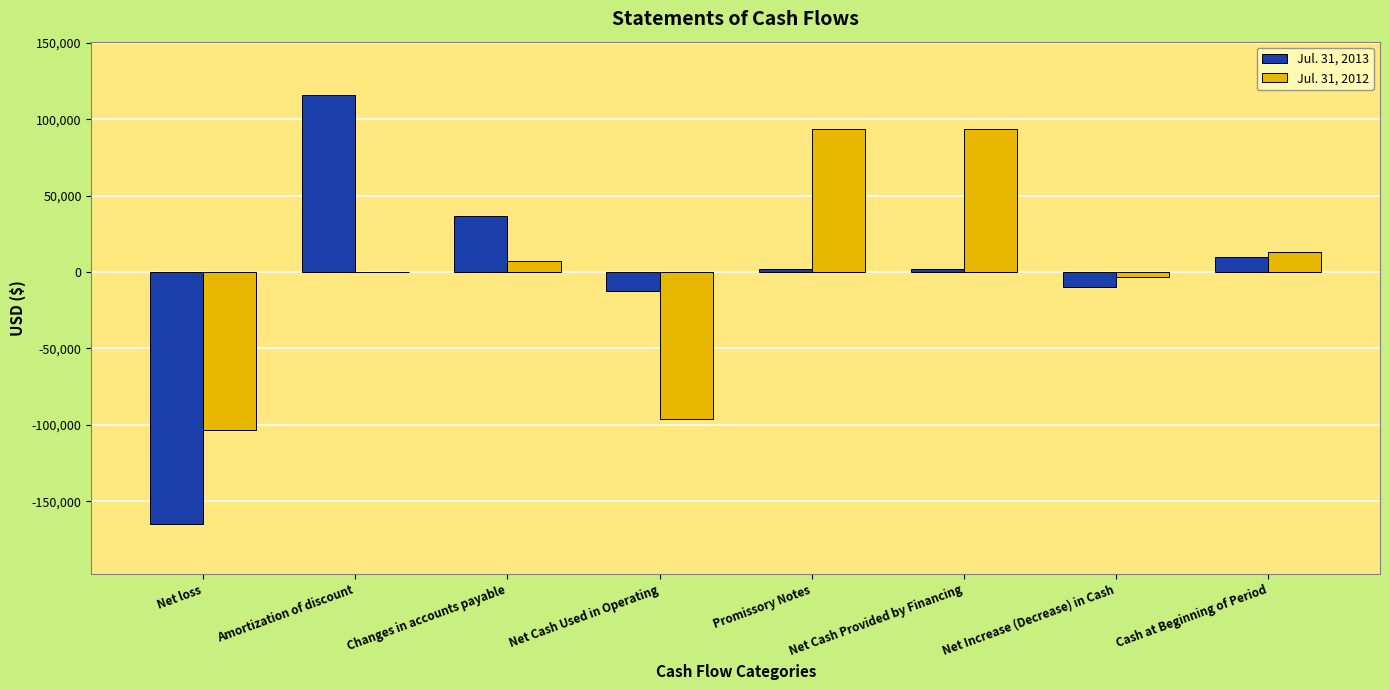

What is the sum of all Jul. 31, 2013 values?

-19846